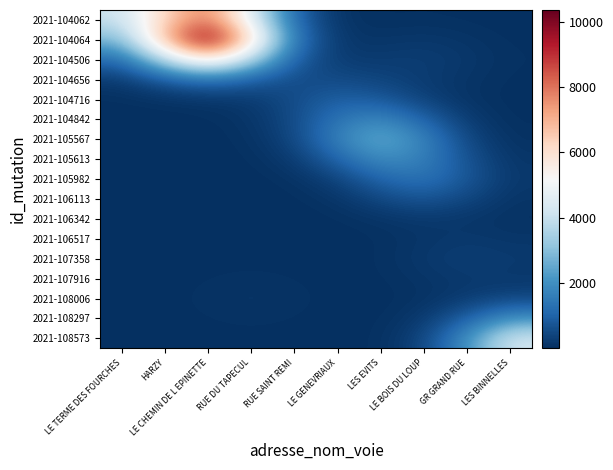

Rank the series by their maximum value, from highest to lowest.

2021-104064, 2021-104062, 2021-104506, 2021-108573, 2021-105567, 2021-105613, 2021-108297, 2021-104842, 2021-105982, 2021-104656, 2021-104716, 2021-106113, 2021-108006, 2021-107358, 2021-107916, 2021-106517, 2021-106342